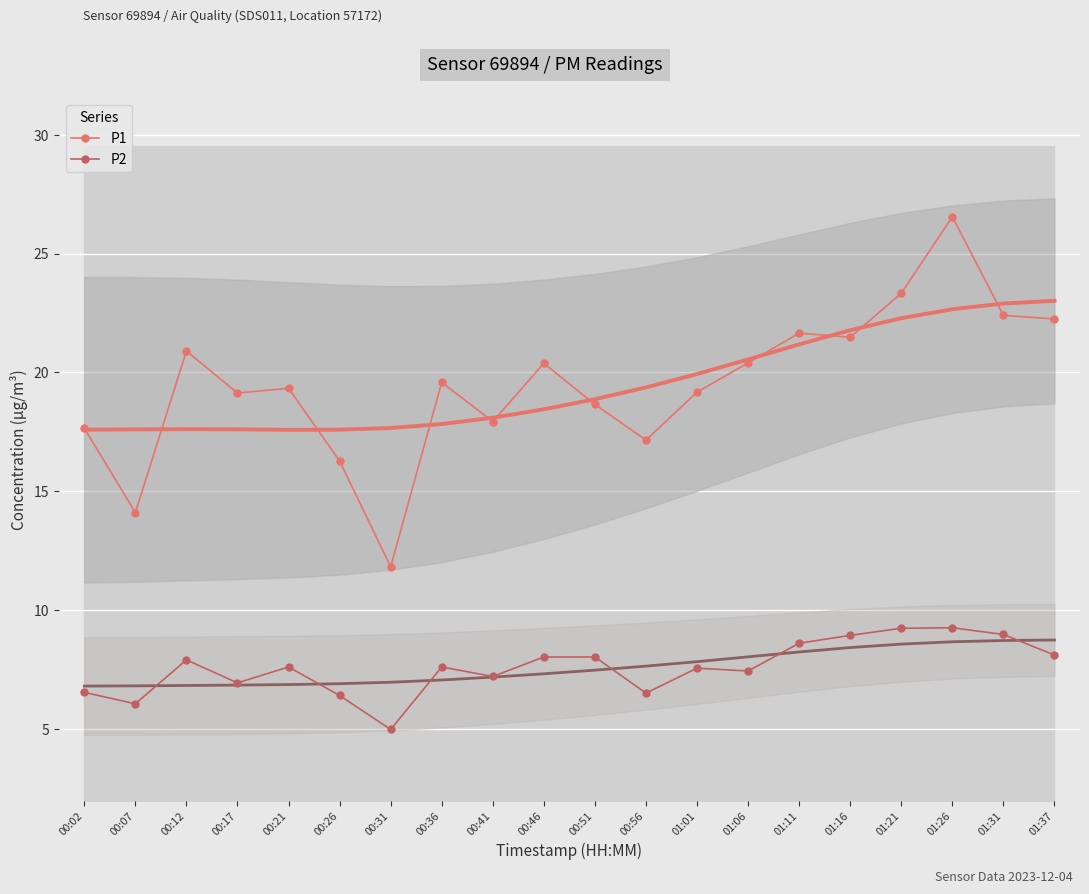

In P1, how many points are higher than both neighbors (excluding endpoints)?

6